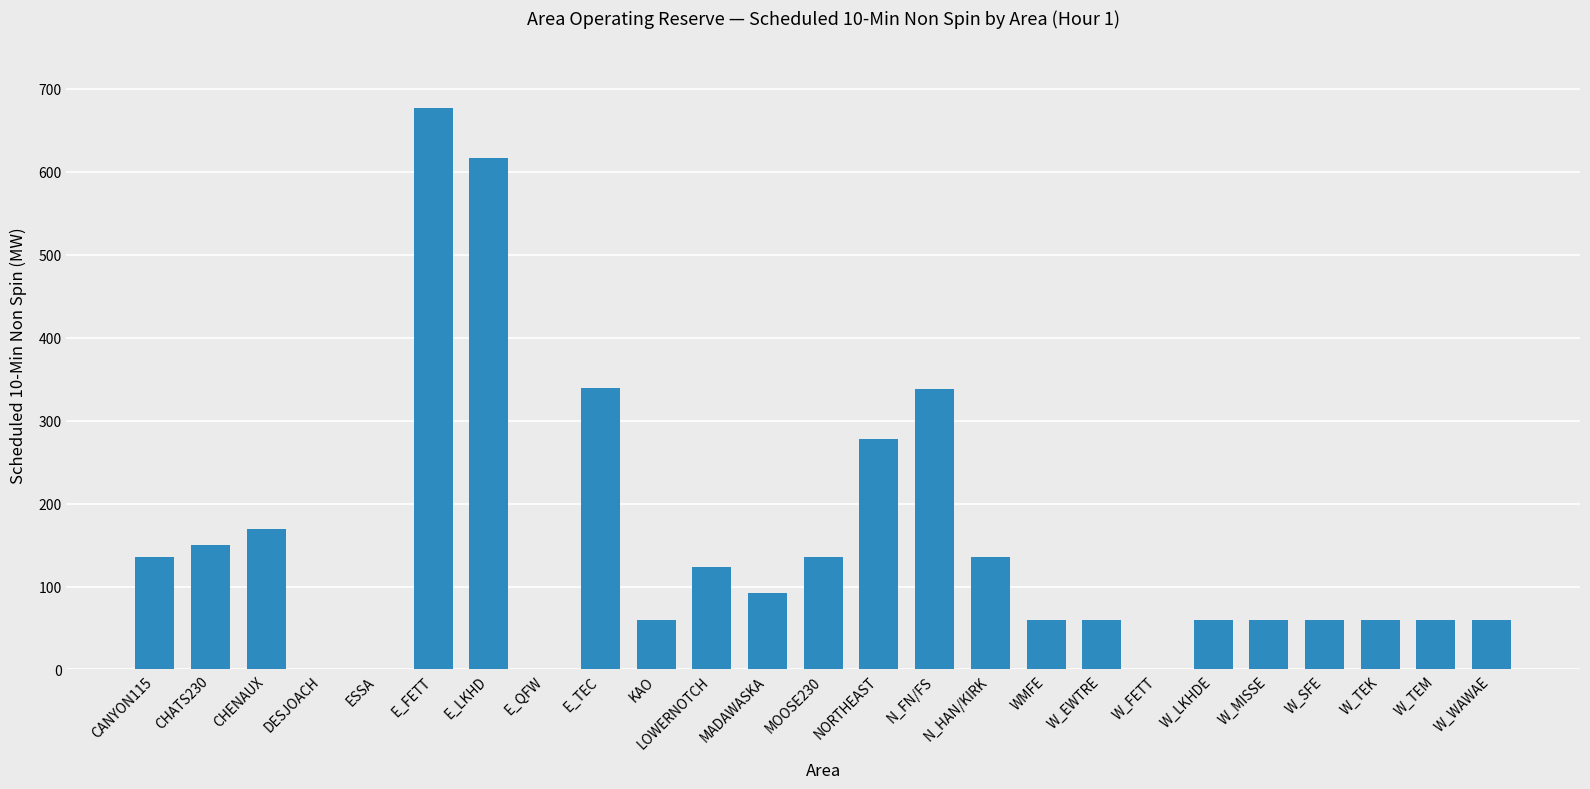

What is the change in value from E_TEC to W_MISSE?

-279